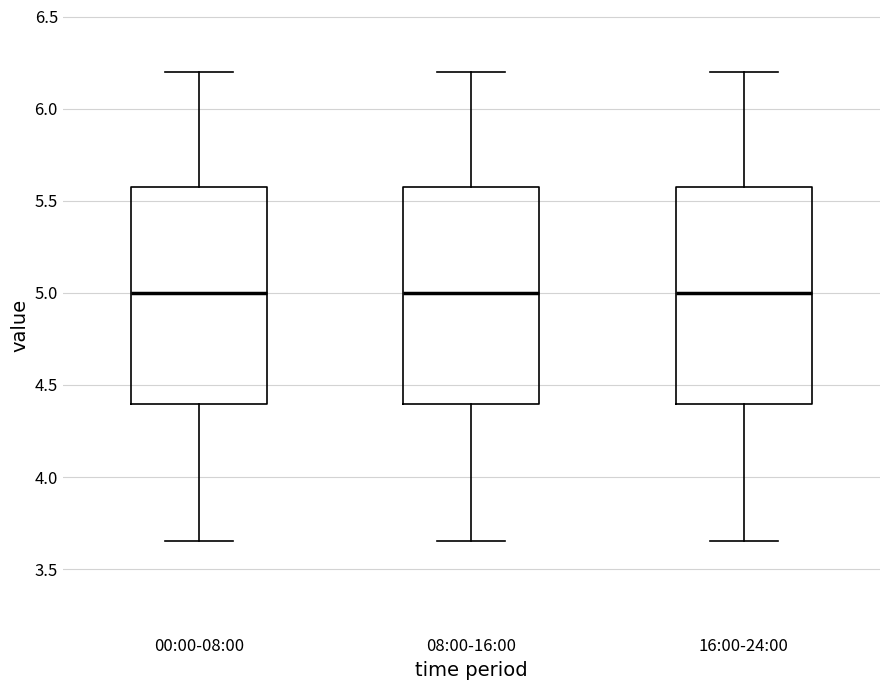

Reading left to right, transcribe this box plot: for each box, give where its median line is, the range the box spans, and where its two whiskers end, as read against the y-axis. The values are not printed on the chart, so give them approximately, as read against the axis.

00:00-08:00: median 5.00, box 4.40 to 5.60, whiskers 3.65 to 6.20
08:00-16:00: median 5.00, box 4.40 to 5.60, whiskers 3.65 to 6.20
16:00-24:00: median 5.00, box 4.40 to 5.60, whiskers 3.65 to 6.20